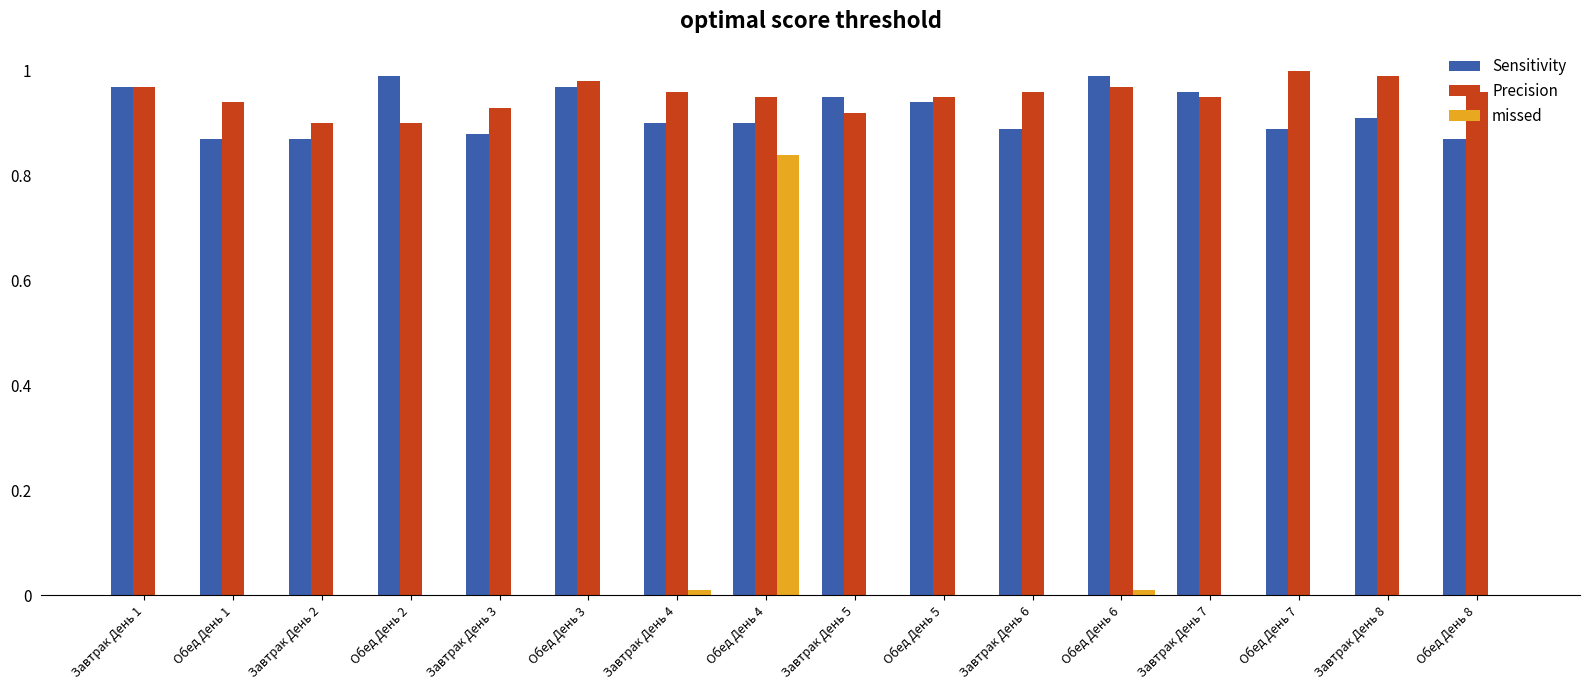

What is the sum of all Sensitivity values?

14.8